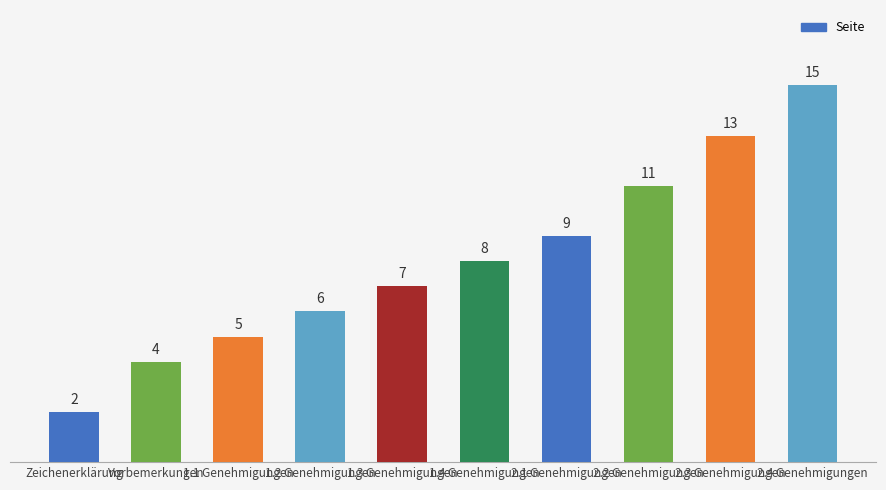

What is the label of the 5th bar from the right?

1.4 Genehmigungen